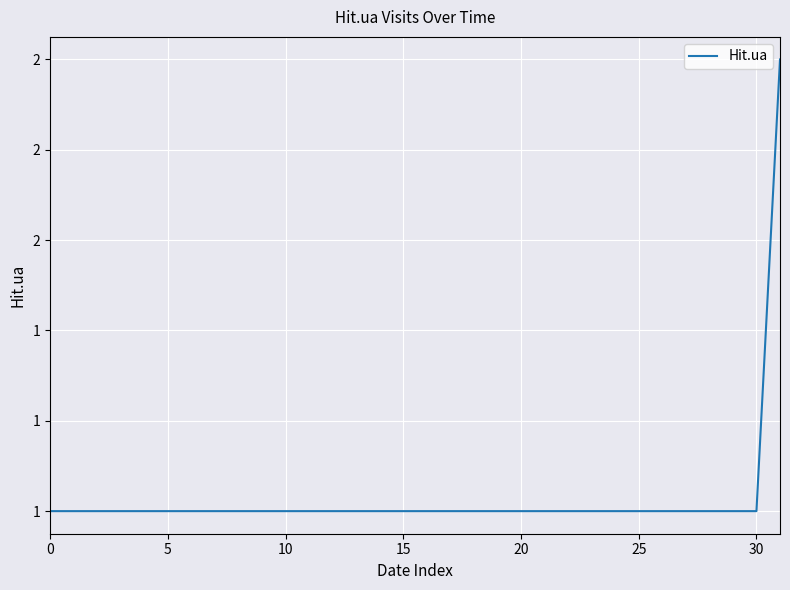

Does the chart have visible grid lines?

Yes